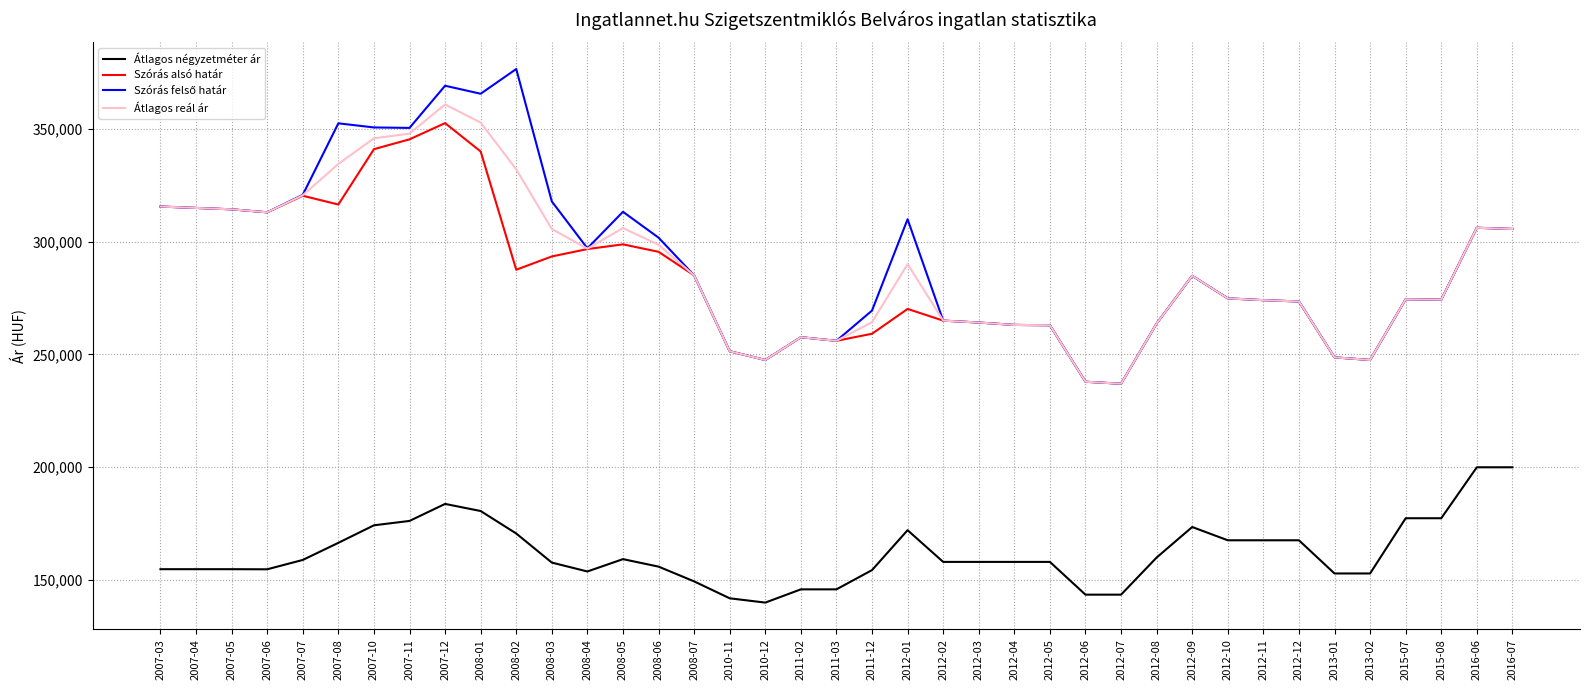

What is the total value across all series at 2007-10?

1211656